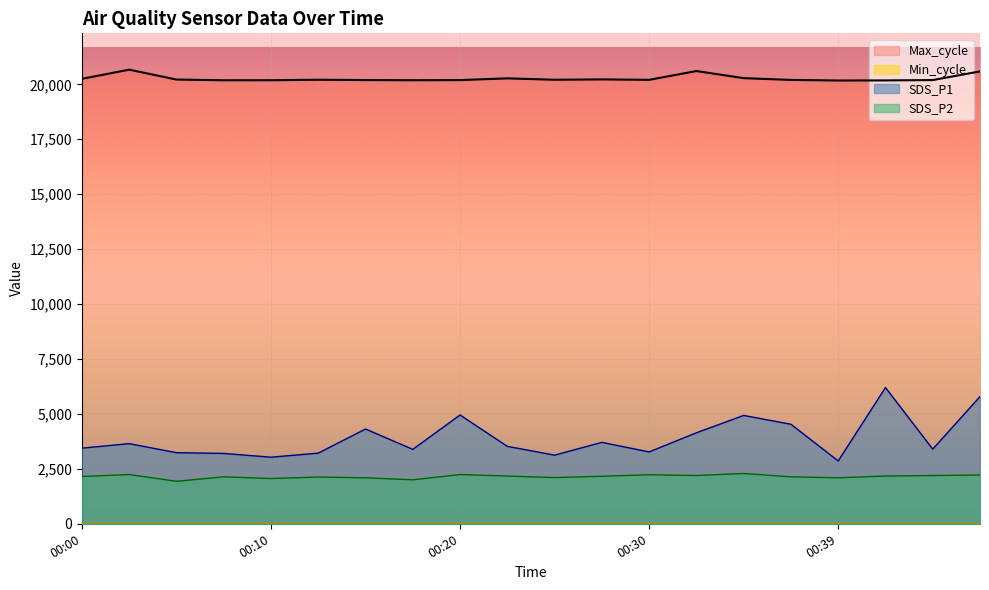

Which series changed the most between 00:22 and 00:37?

SDS_P1